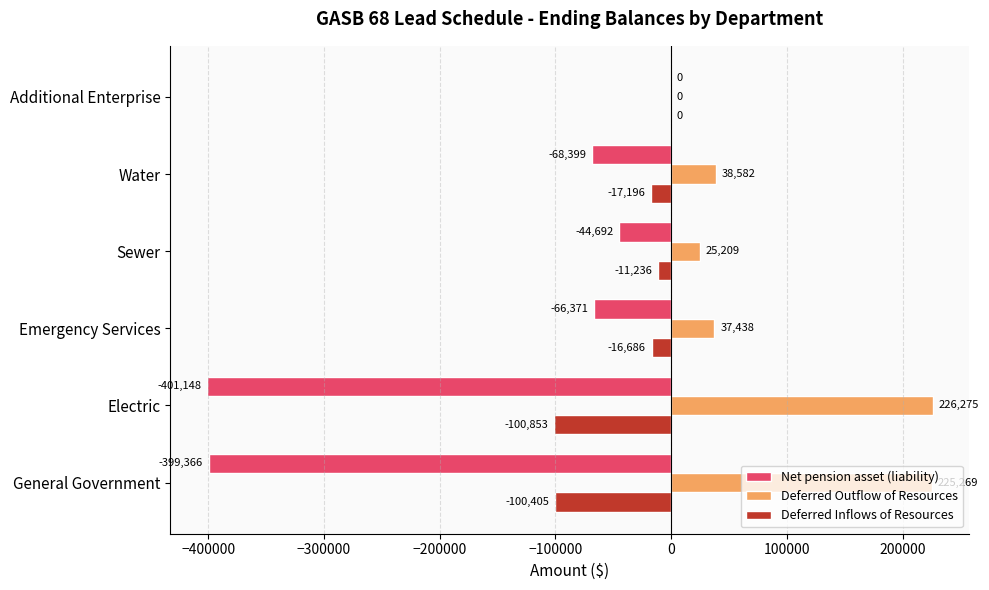

At which category does the chart reach its peak across all series?

Electric